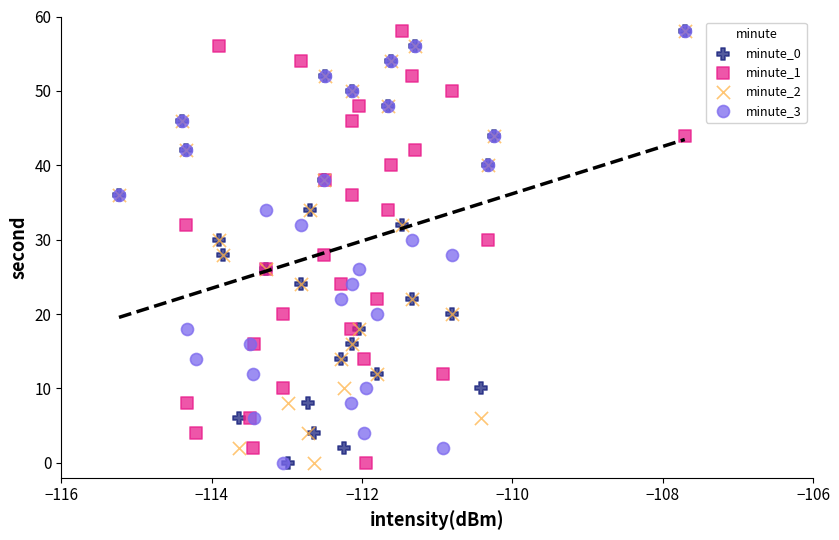

What are all the series names shown in the legend?

minute_0, minute_1, minute_2, minute_3